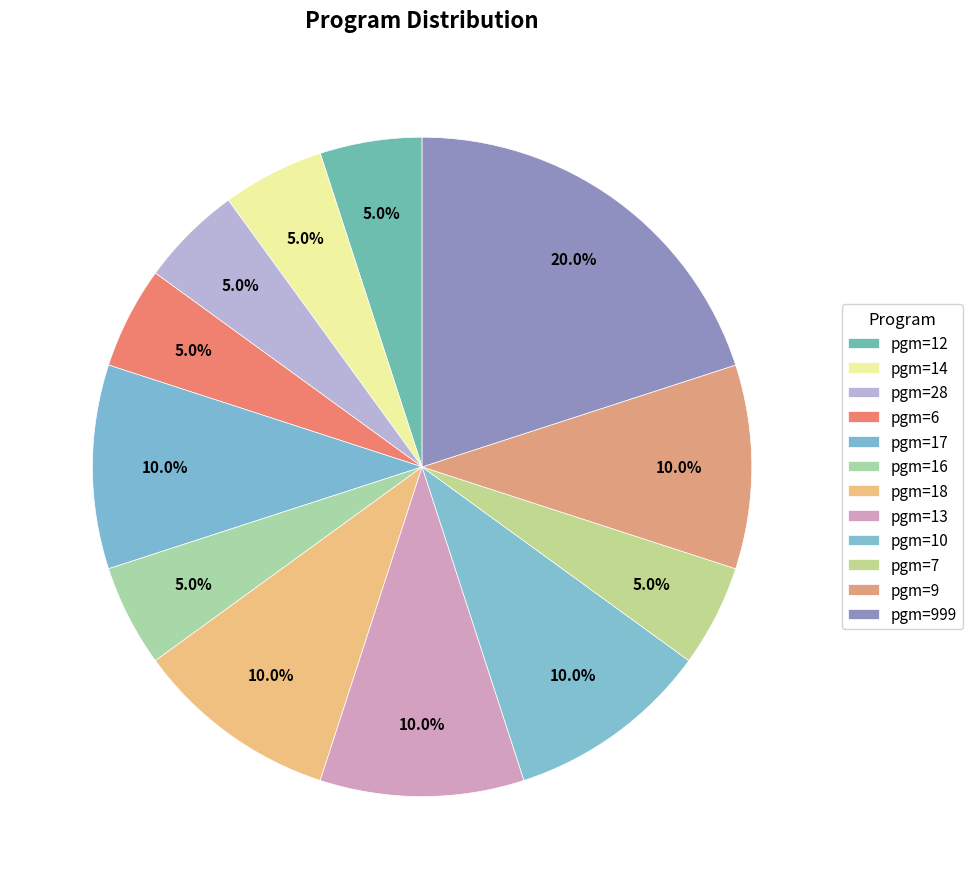

Between pgm=9 and pgm=12, which is larger?

pgm=9